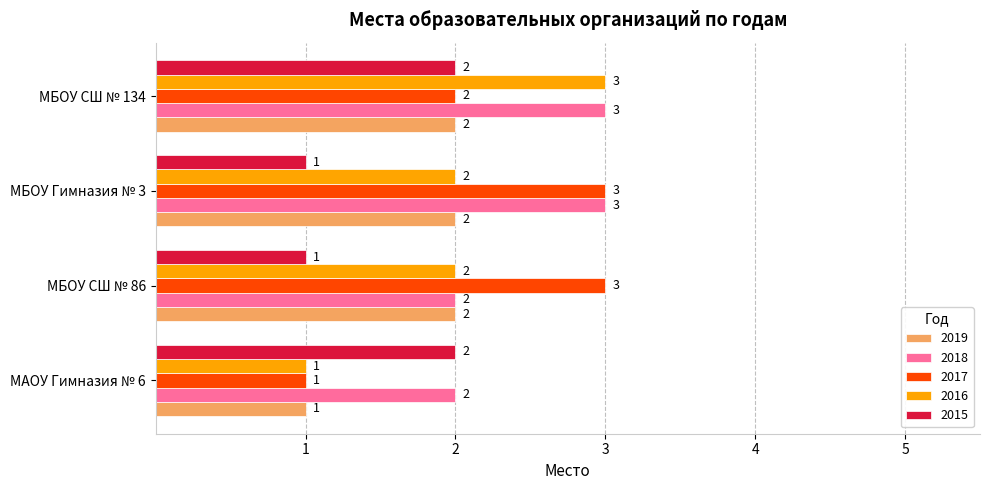

At which label does 2019 reach its minimum?

МАОУ Гимназия № 6